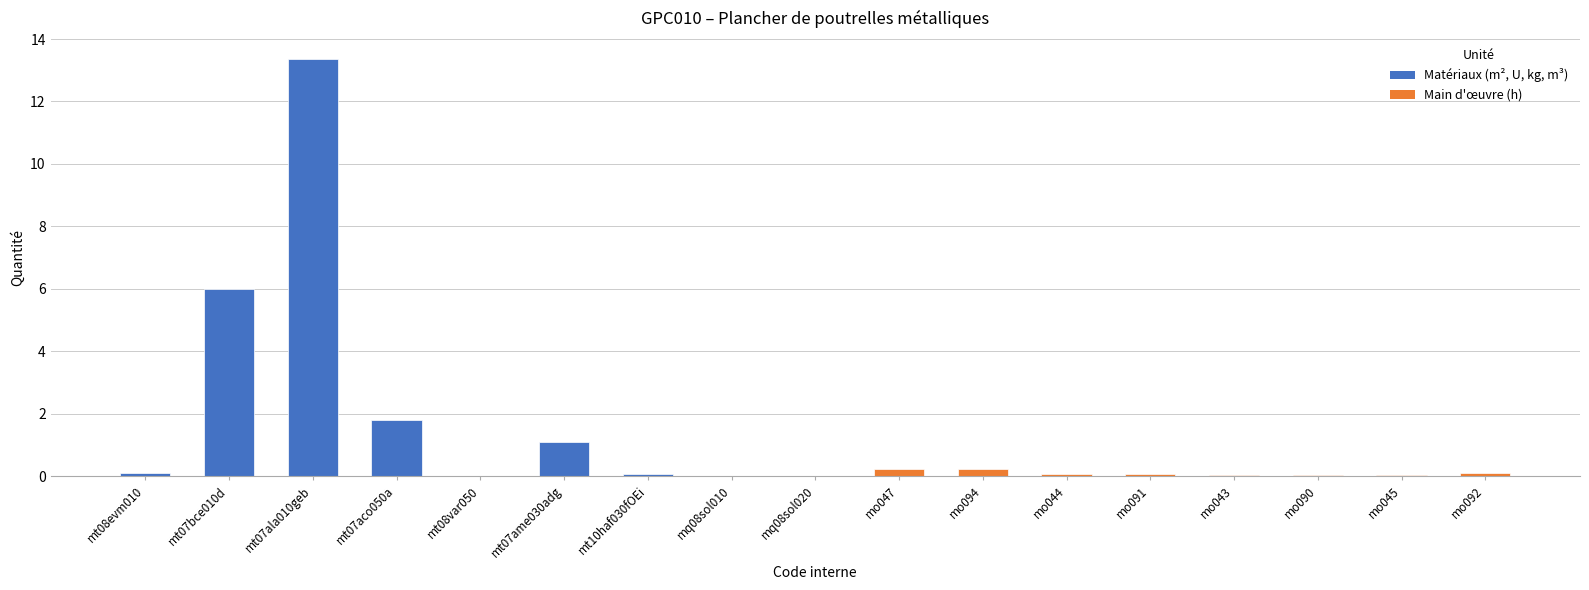

What value does the data have at mt07bce010d?

6.0